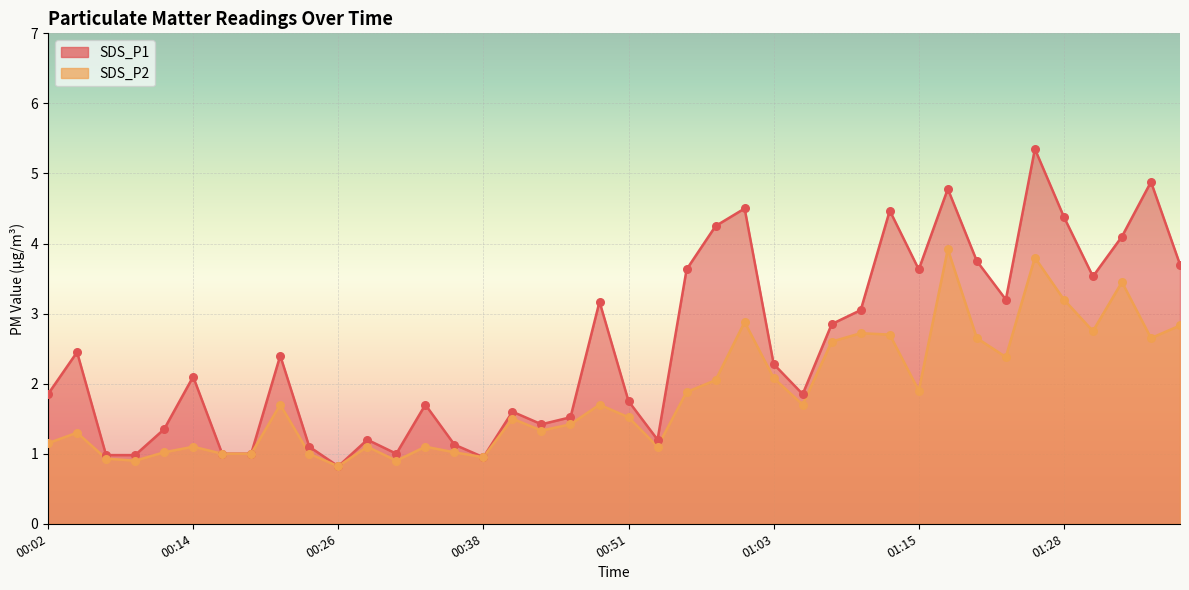

Which series reaches the maximum Y coordinate?

SDS_P1 line